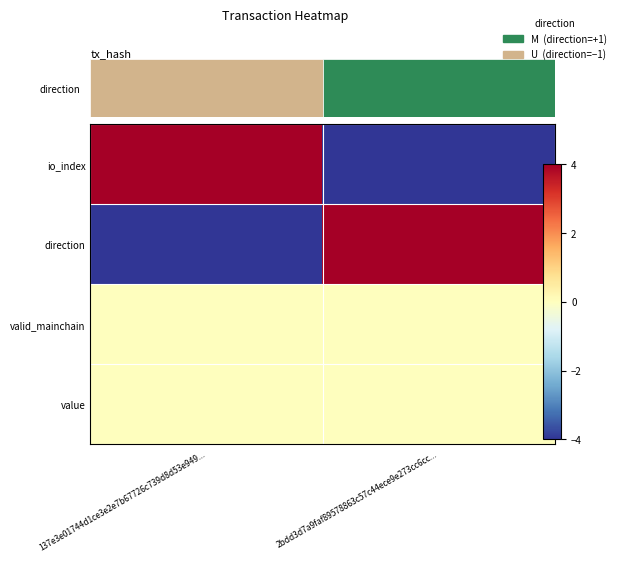

Which series has the widest spread of values?

io_index